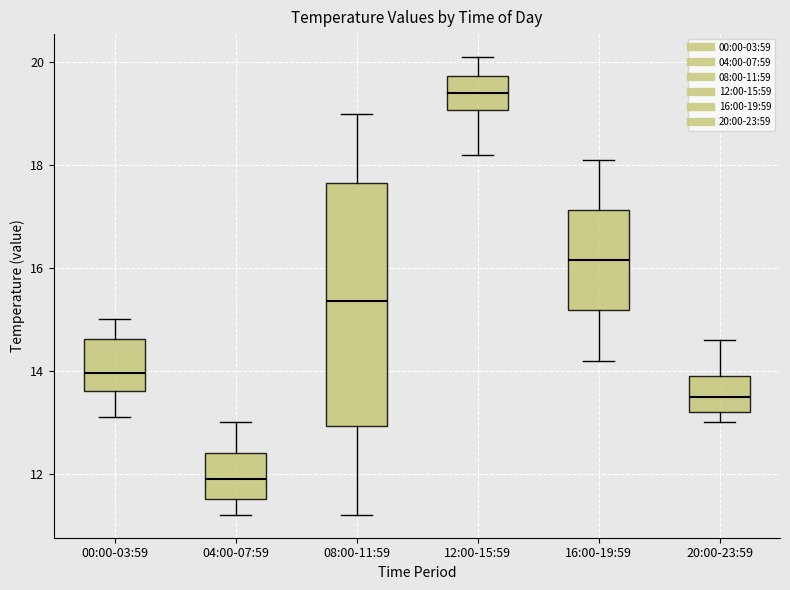

Where does the upper whisker of the box for 20:00-23:59 end on the y-axis? The values are not printed on the chart, so give them approximately, as read against the axis.

14.6